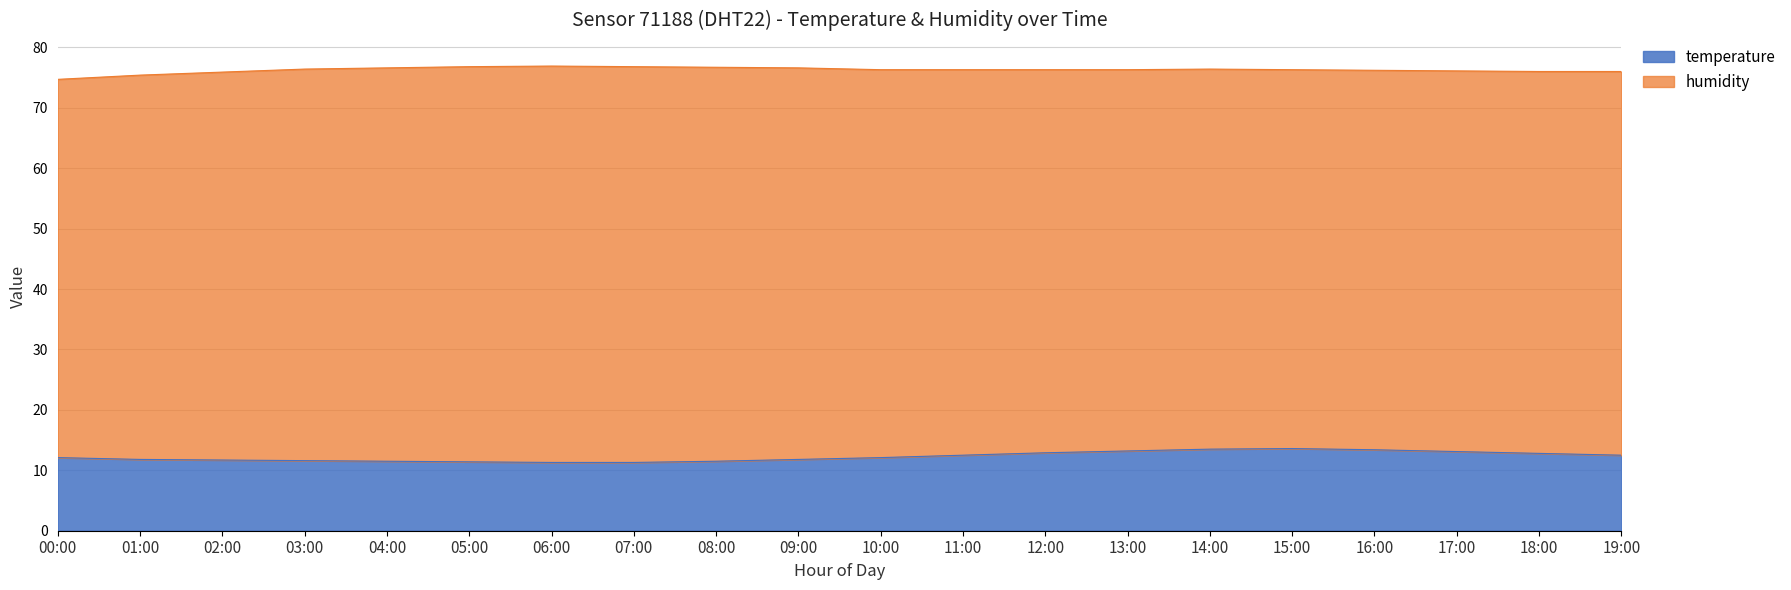

What is the change in value from 13:00 to 15:00?

+0.4